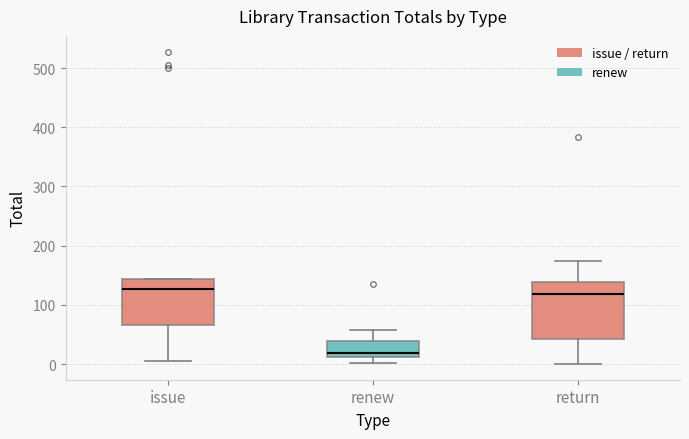

Which box's median line is the lowest?

renew